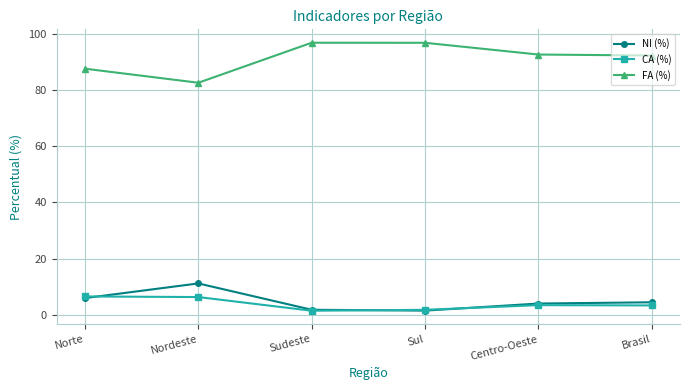

Where do NI (%) and CA (%) first cross each other?

Norte and Nordeste